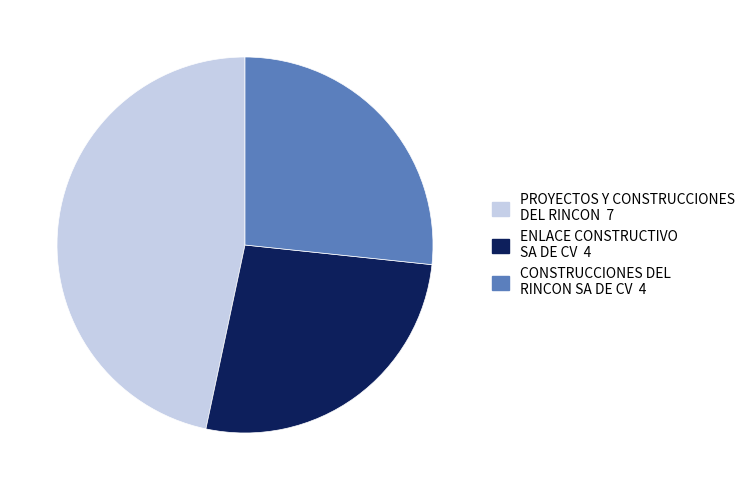

Is the sum of PROYECTOS Y CONSTRUCCIONES DEL RINCON and ENLACE CONSTRUCTIVO SA DE CV greater than half?

Yes